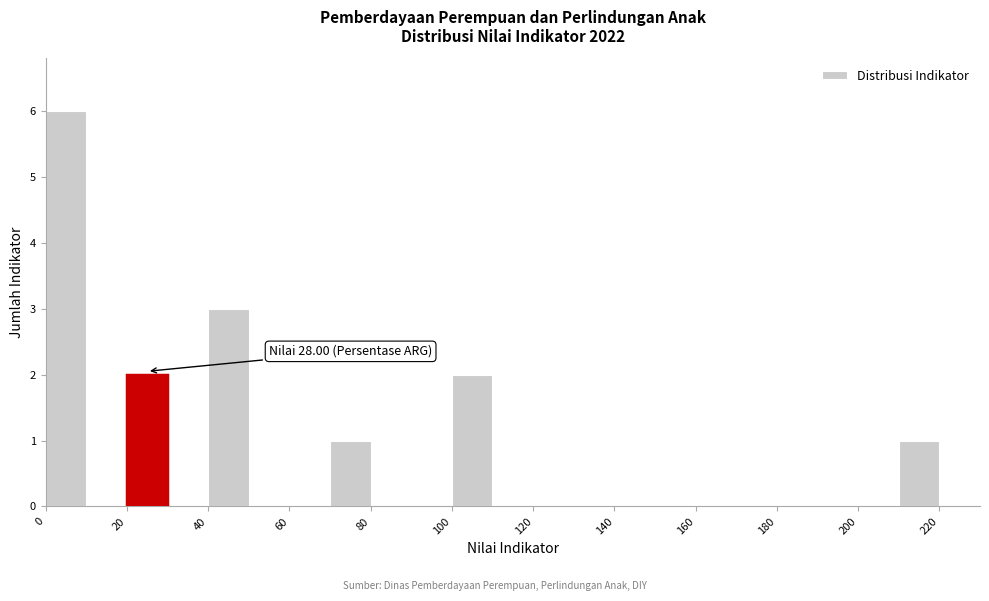

Over which range of the x-axis is the bar tallest?

0 to 10